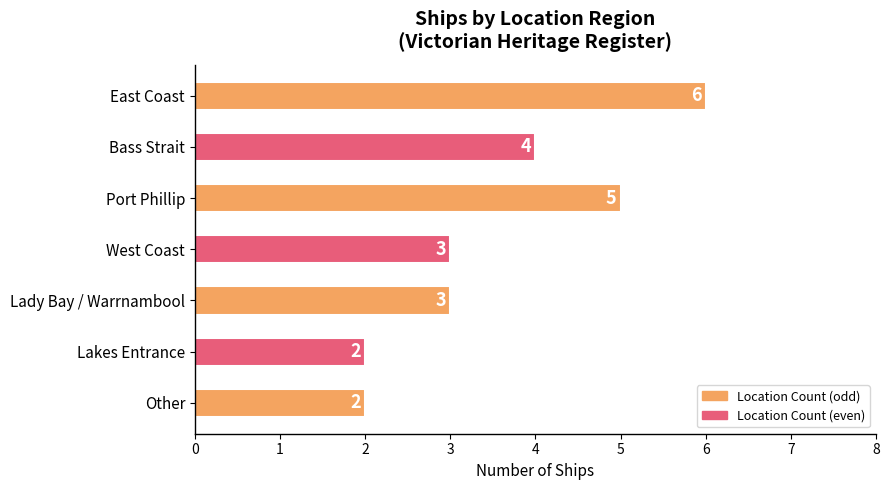

Does the chart contain stacked bars?

No